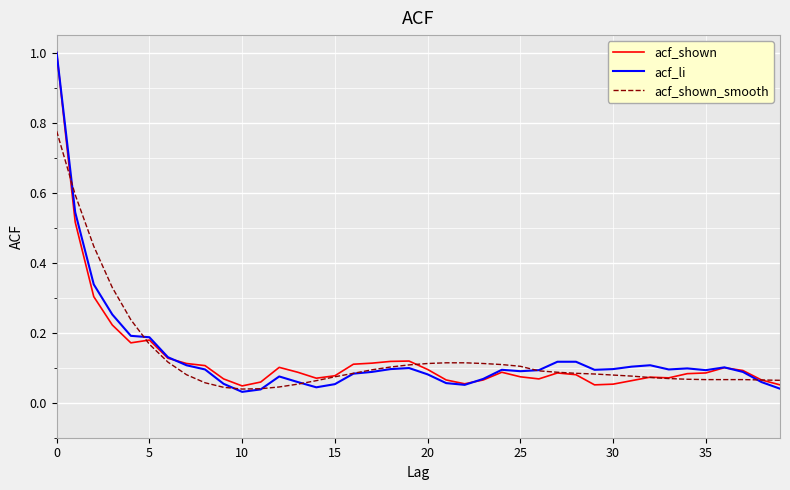

What is the maximum value shown in the chart?

1.0